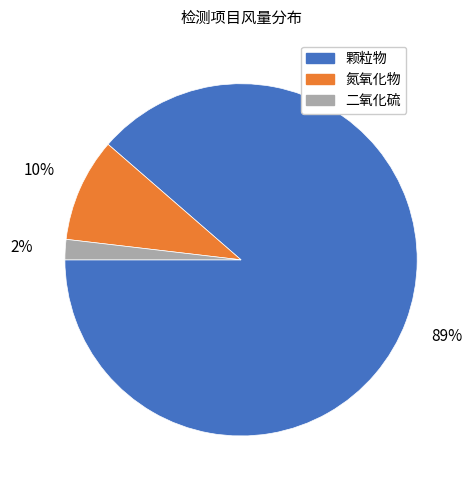

What percentage is the 氮氧化物 slice, to the nearest percent?

10%